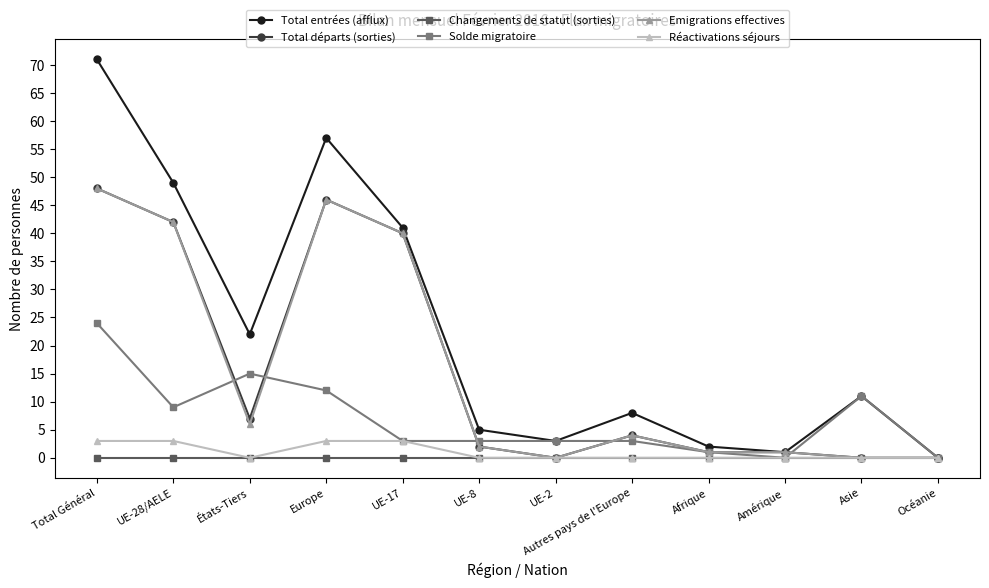

What is the greatest value displayed?

71